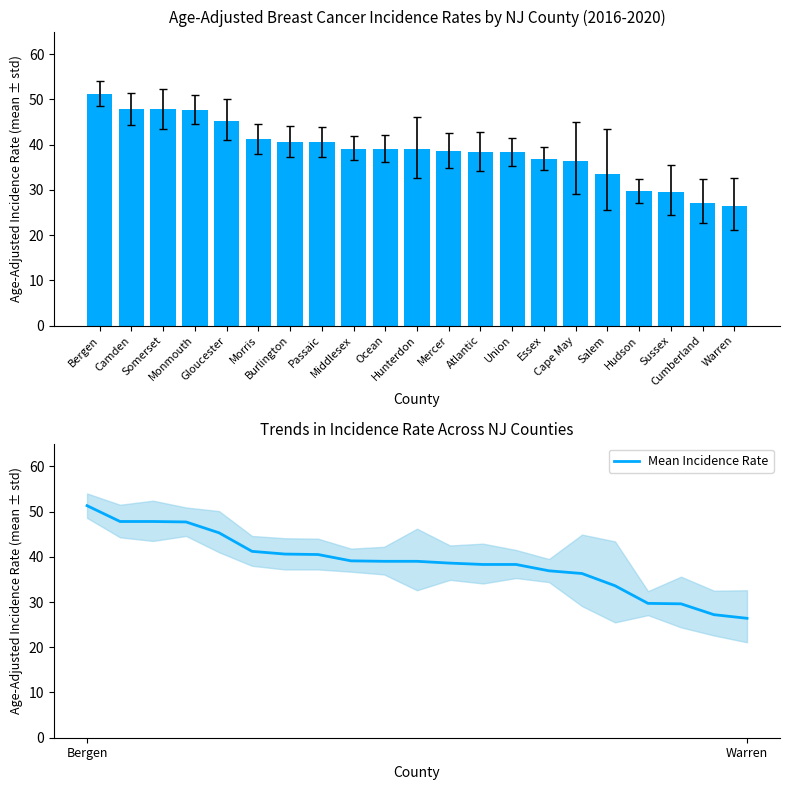

True or false: Age-Adjusted Incidence Rate has a value of 47.8 at Somerset.

True